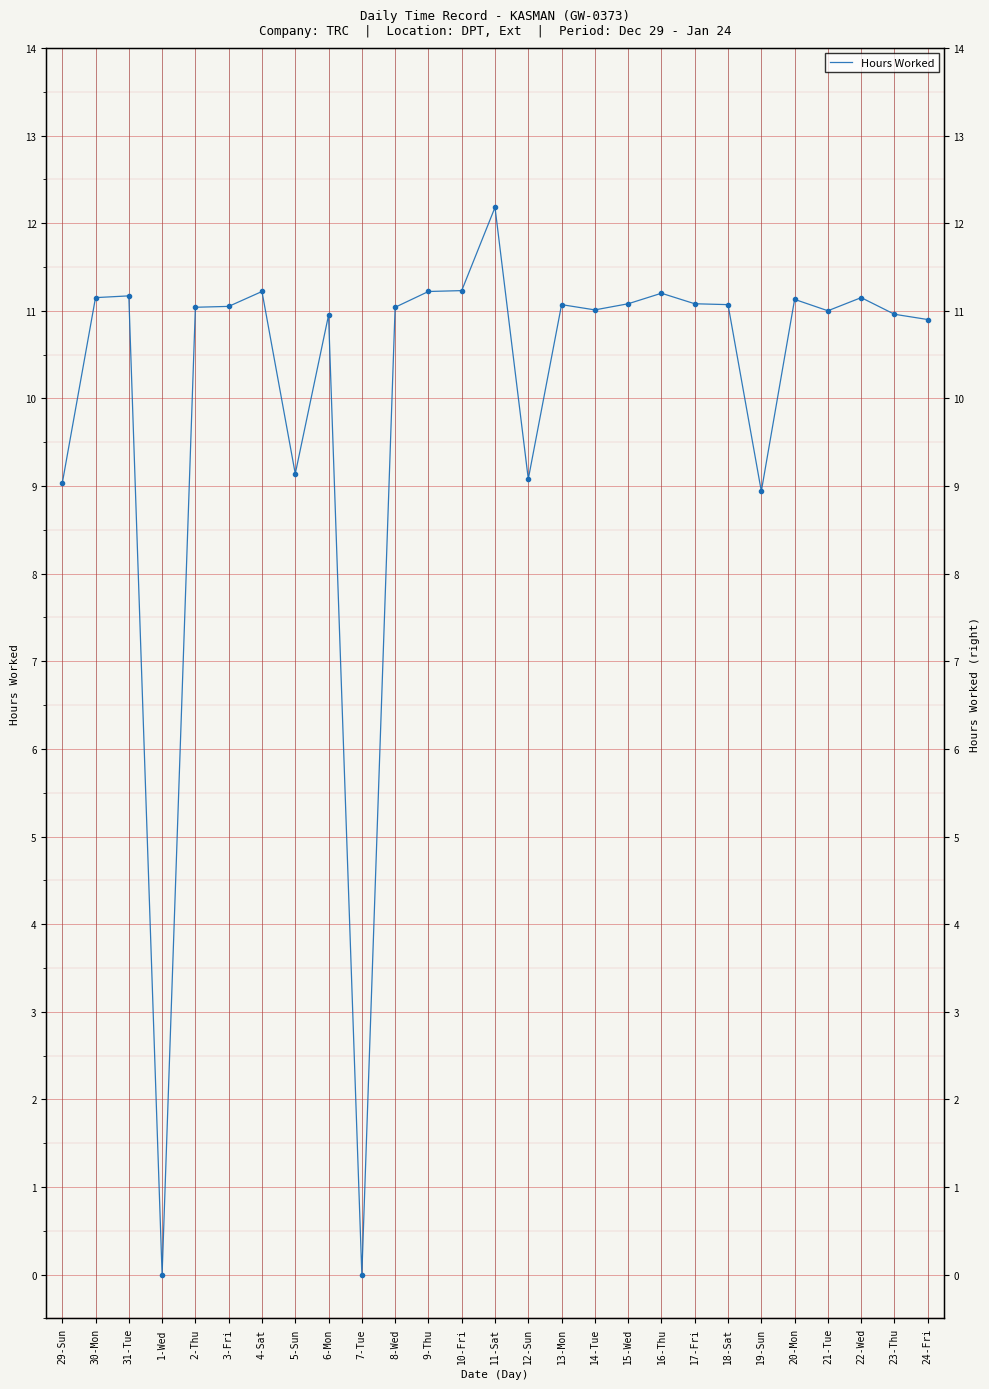

True or false: the data shows 11.0 at 14-Tue.

True